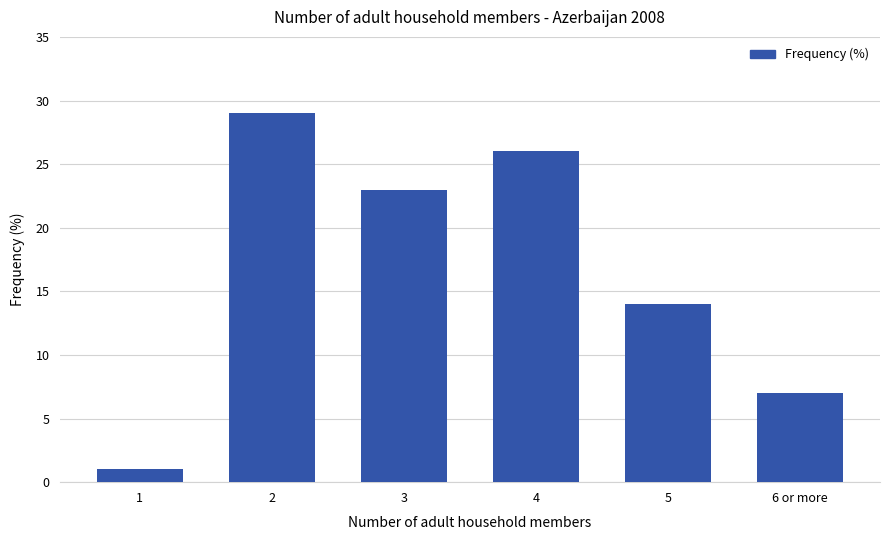

Is it true that the value at 3 is 23?

True